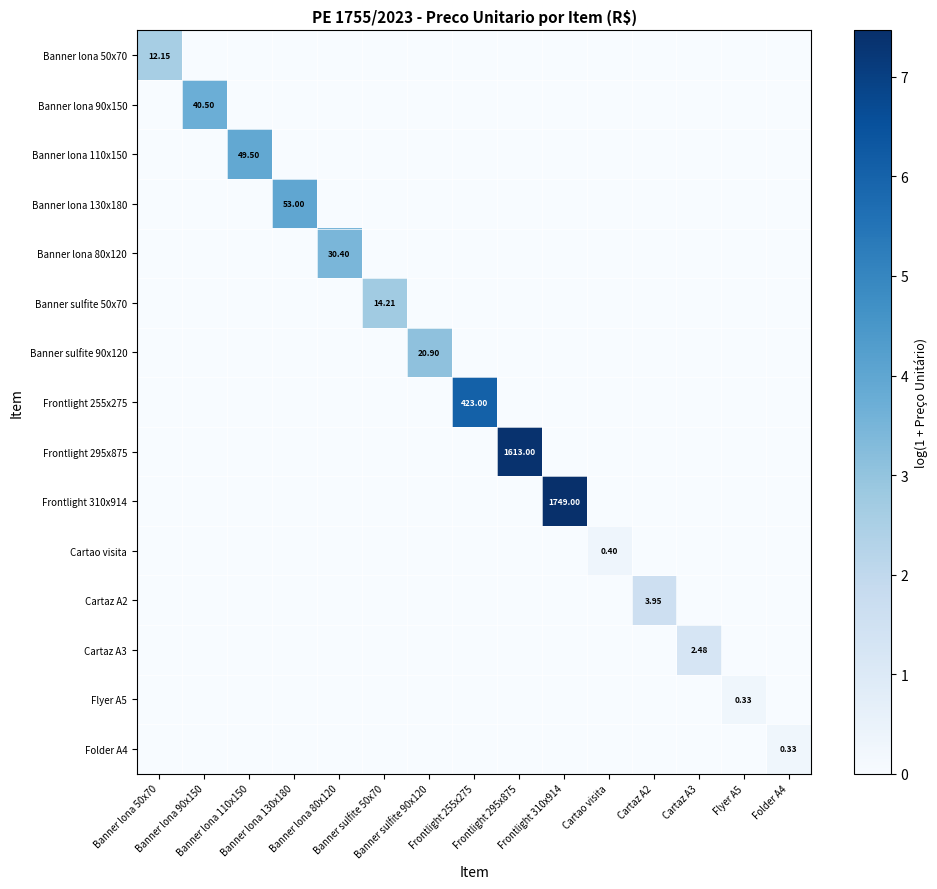

Which series has the largest total across all categories?

Frontlight 310x914